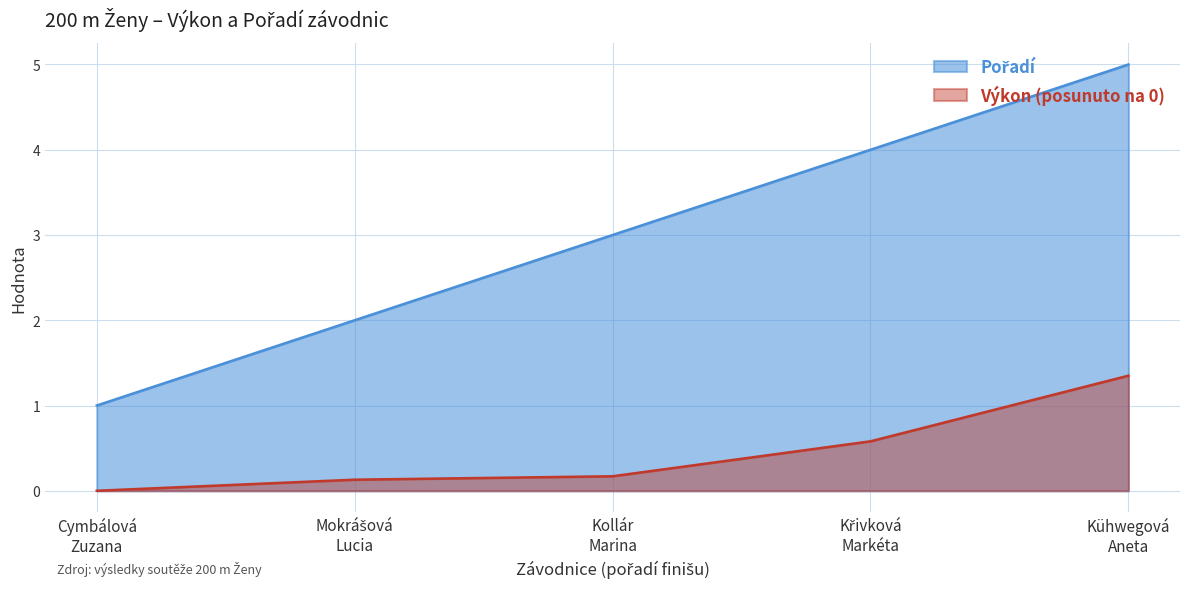

What is the difference between the second highest and minimum values in the Pořadí series?

3.0